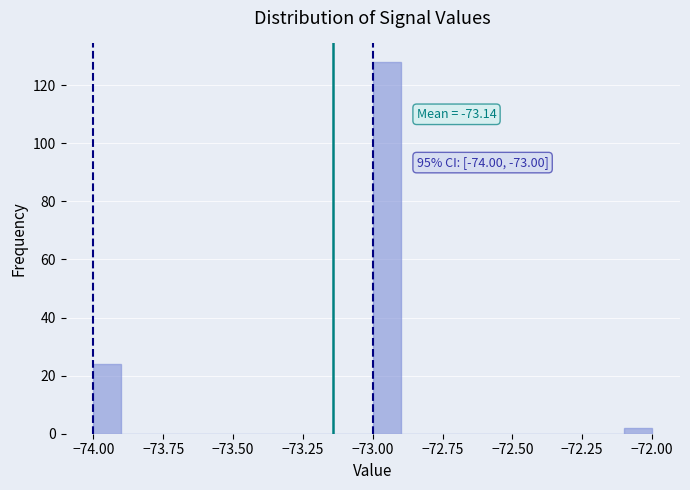

Read against the x-axis, roughly where is the centre of the tallest bar?

-72.95